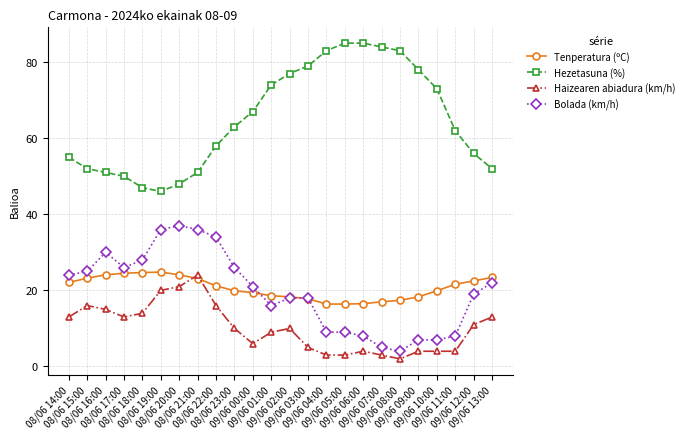

True or false: Hezetasuna (%) and Tenperatura (ºC) cross at least once.

False